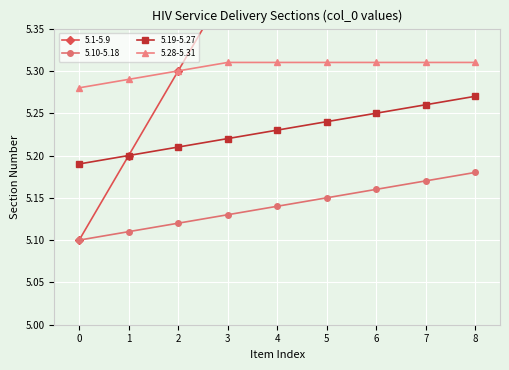

Does the chart display data point markers on the line(s)?

Yes